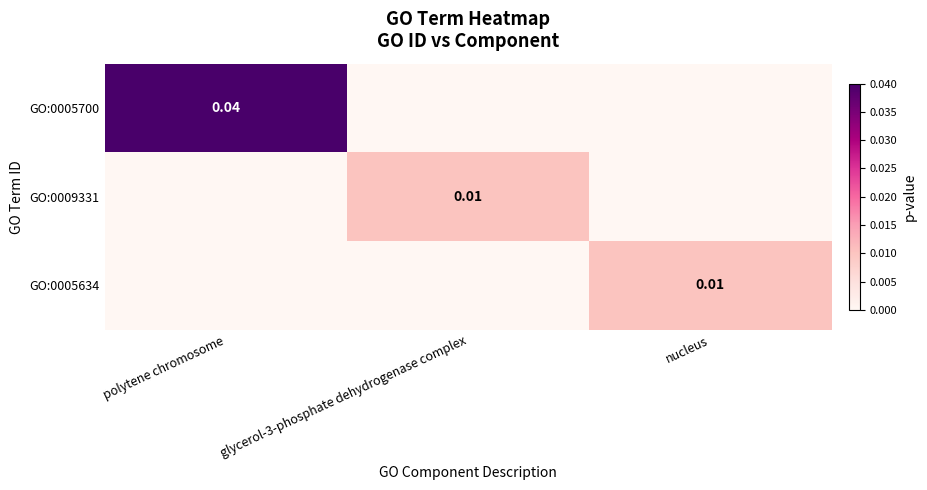

The value of GO:0005634 at glycerol-3-phosphate dehydrogenase complex is 0.0. True or false?

True